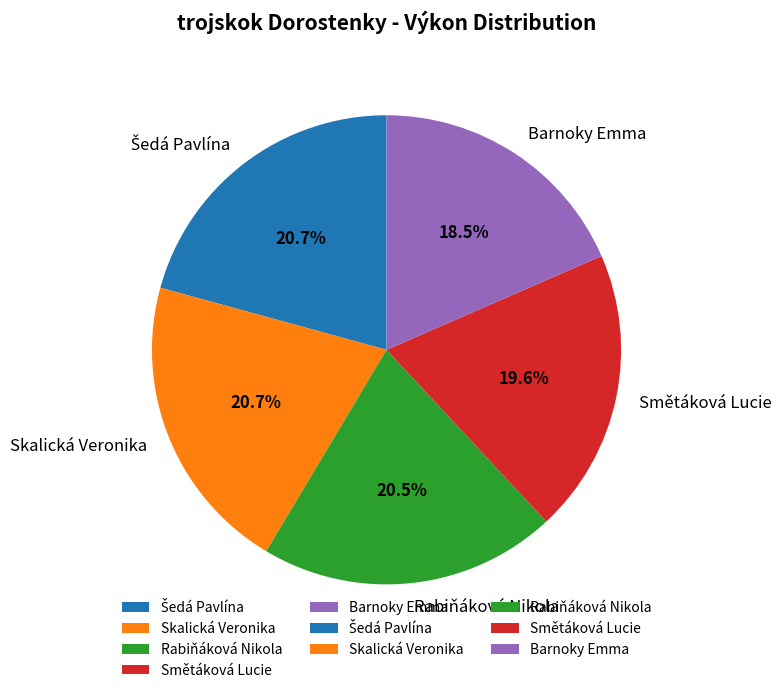

Does Skalická Veronika account for over 50% of the chart?

No